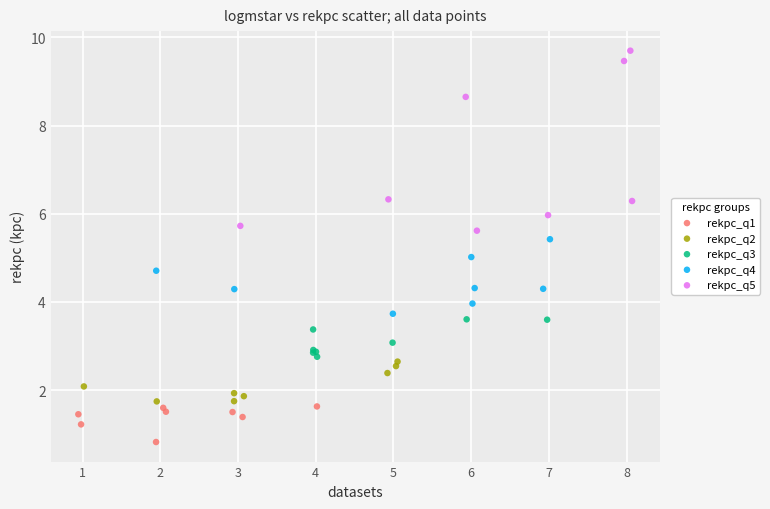

Which series contains the lowest Y value?

rekpc_q1